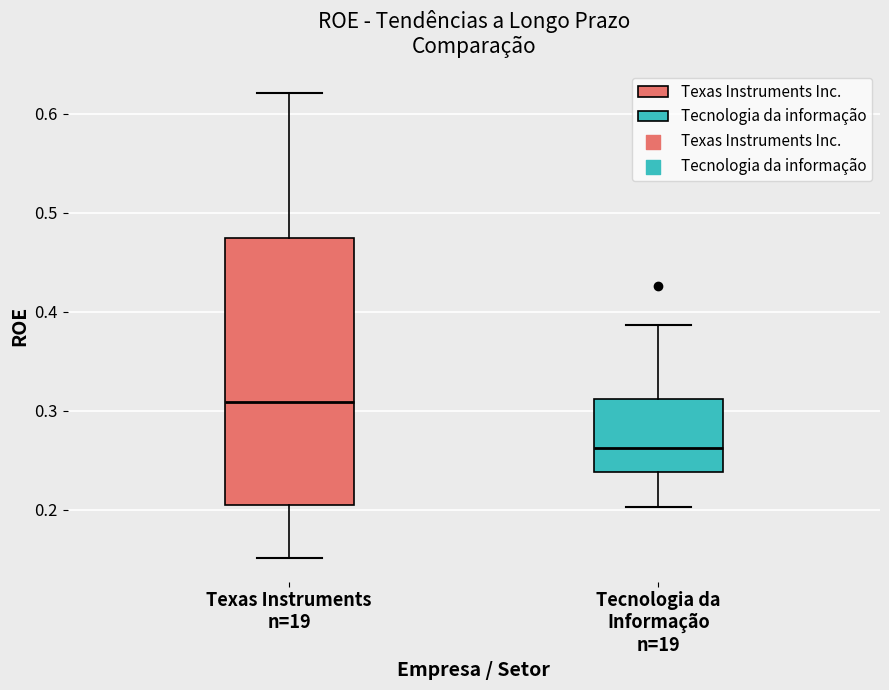

Reading left to right, read every box against the y-axis: the position of its median line, the range the box covers, and the ends of its whiskers. The values are not printed on the chart, so give them approximately, as read against the axis.

Texas Instruments n=19: median 0.31, box 0.21 to 0.47, whiskers 0.15 to 0.62
Tecnologia da Informação n=19: median 0.26, box 0.24 to 0.31, whiskers 0.20 to 0.39